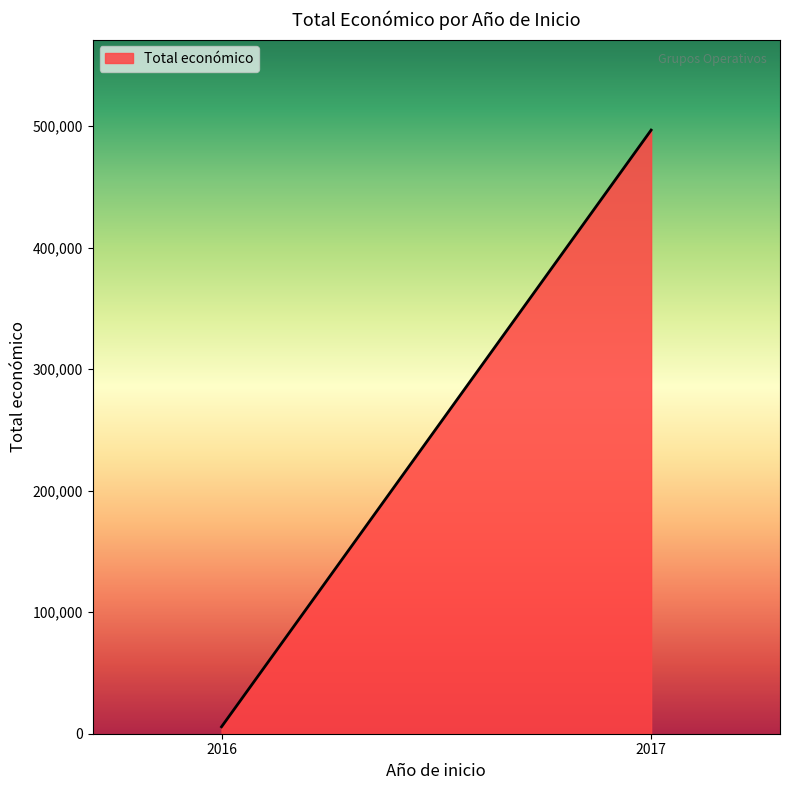

Between 2016 and 2017, which is larger?

2017